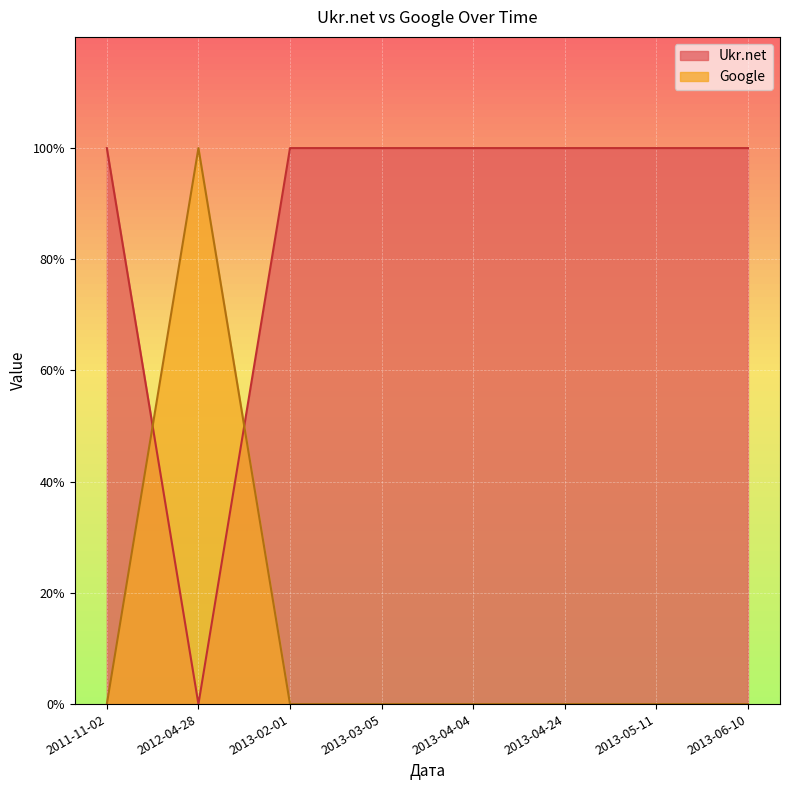

At which category does Ukr.net reach its first local valley?

2012-04-28